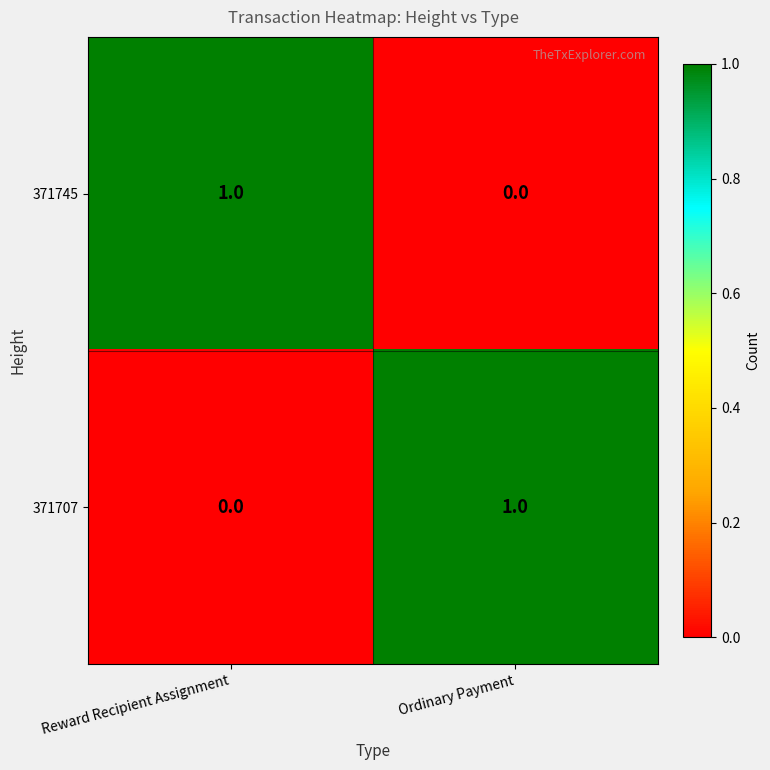

At which label is 371707 closest to 0?

Reward Recipient Assignment